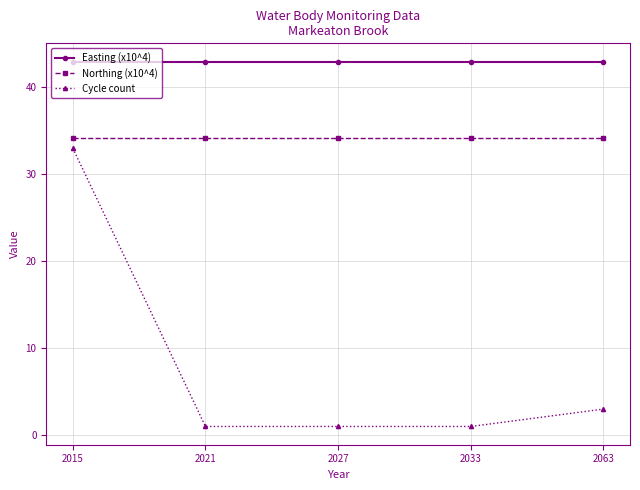

What is the sum of the Easting (x10^4) values at 2063 and 2027?

85.9